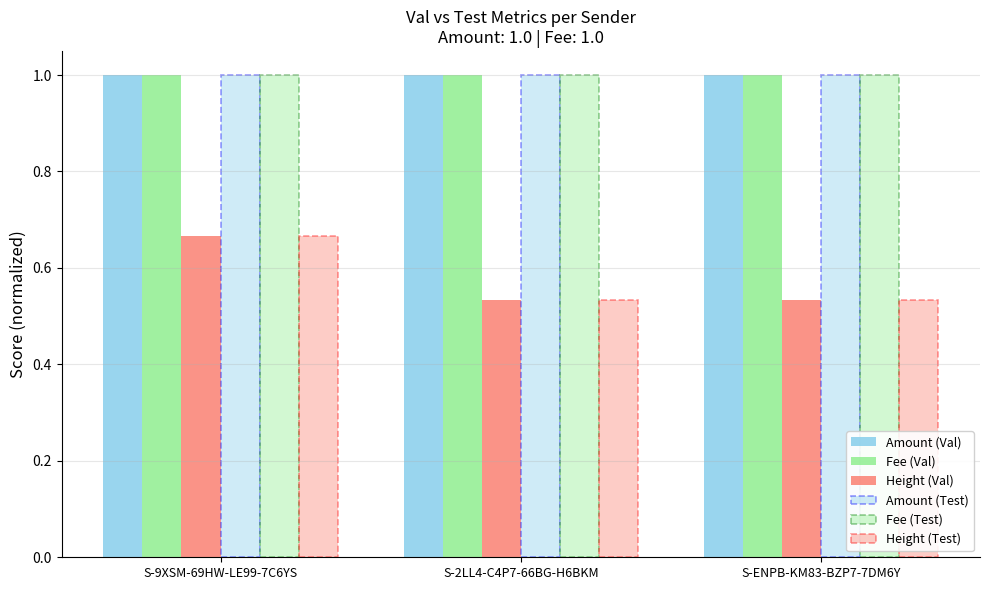

List the labels in order of Fee (Val) value, smallest first.

S-9XSM-69HW-LE99-7C6YS, S-2LL4-C4P7-66BG-H6BKM, S-ENPB-KM83-BZP7-7DM6Y